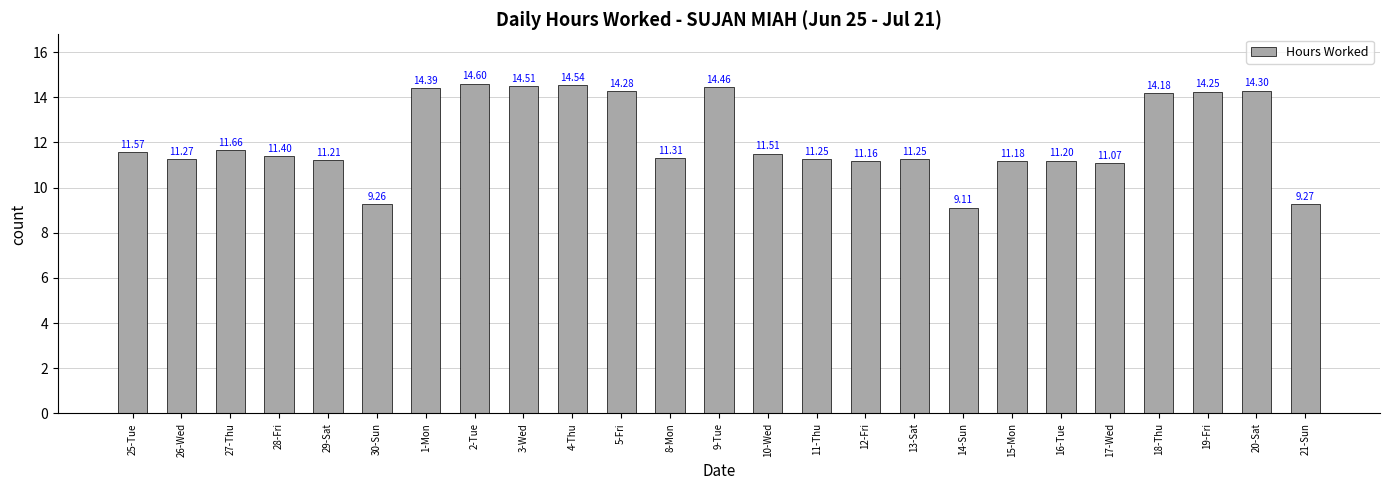

True or false: the data shows 14.5 at 4-Thu.

True